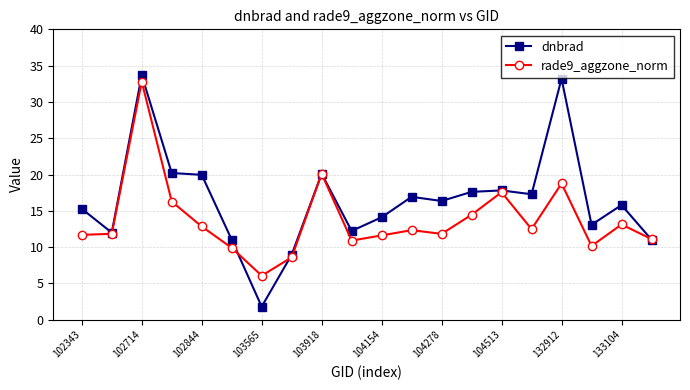

What is the lowest value of the rade9_aggzone_norm series?

6.1